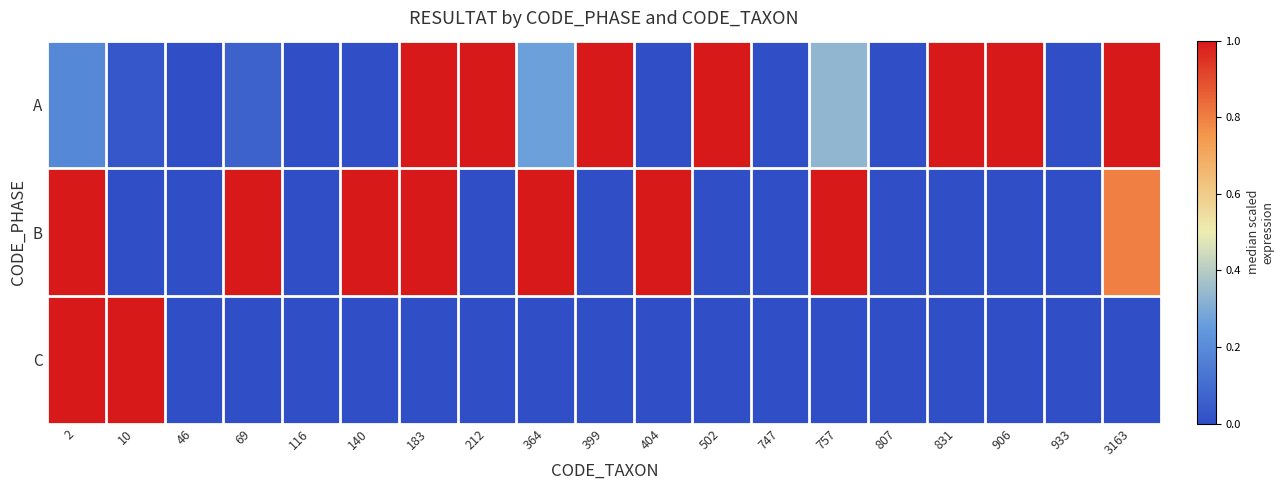

At how many categories does at least one series exceed 0?

14